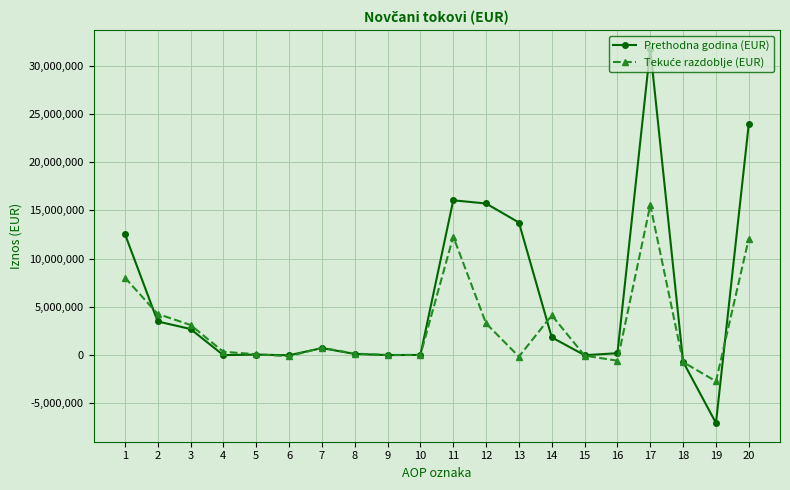

What is the minimum value shown in the chart?

-7065083